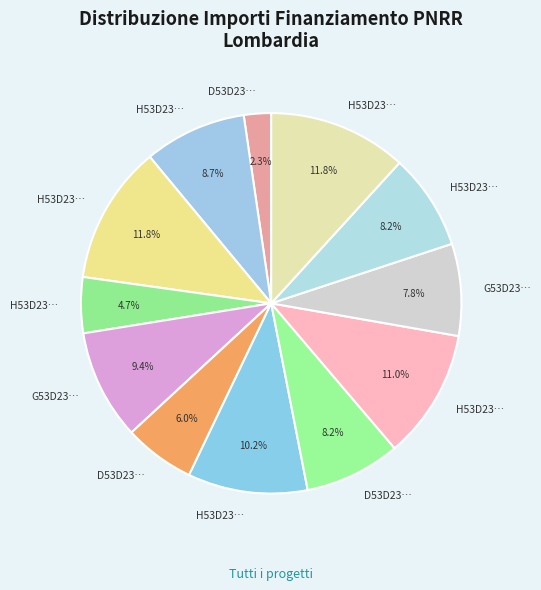

Count the number of slices in the pie.

12